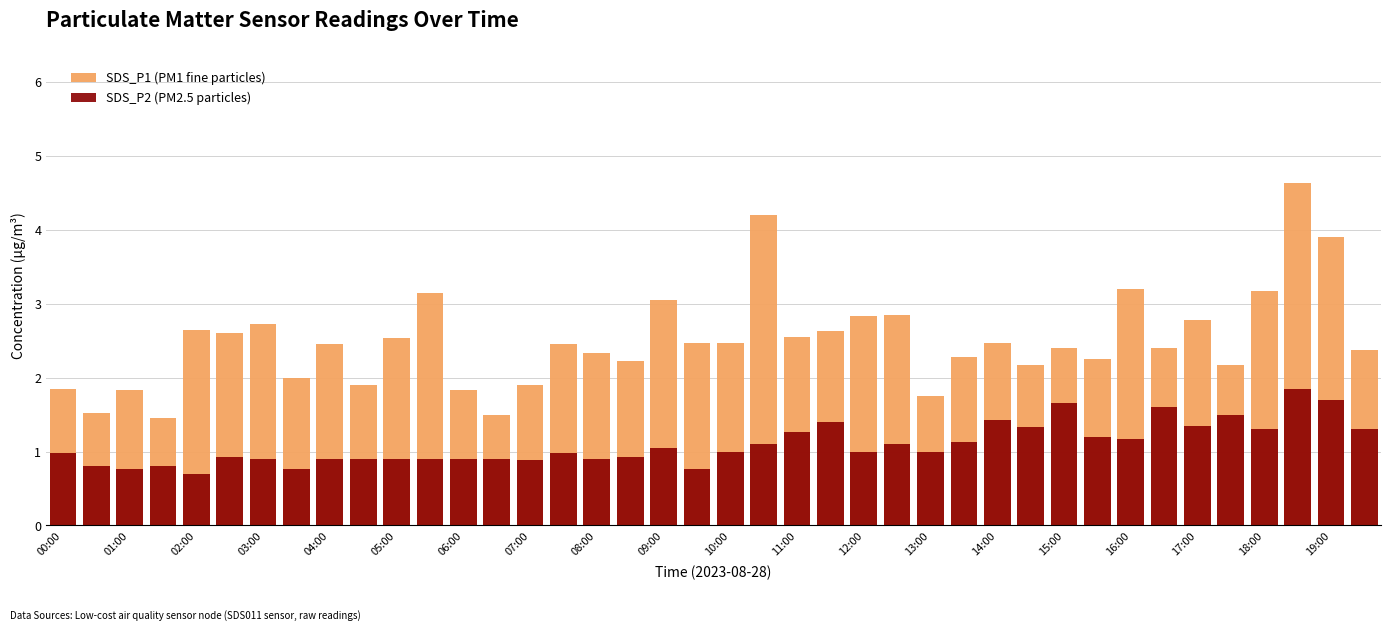

What is the difference between the maximum and minimum values in the SDS_P1 (PM1 fine particles) series?

3.2